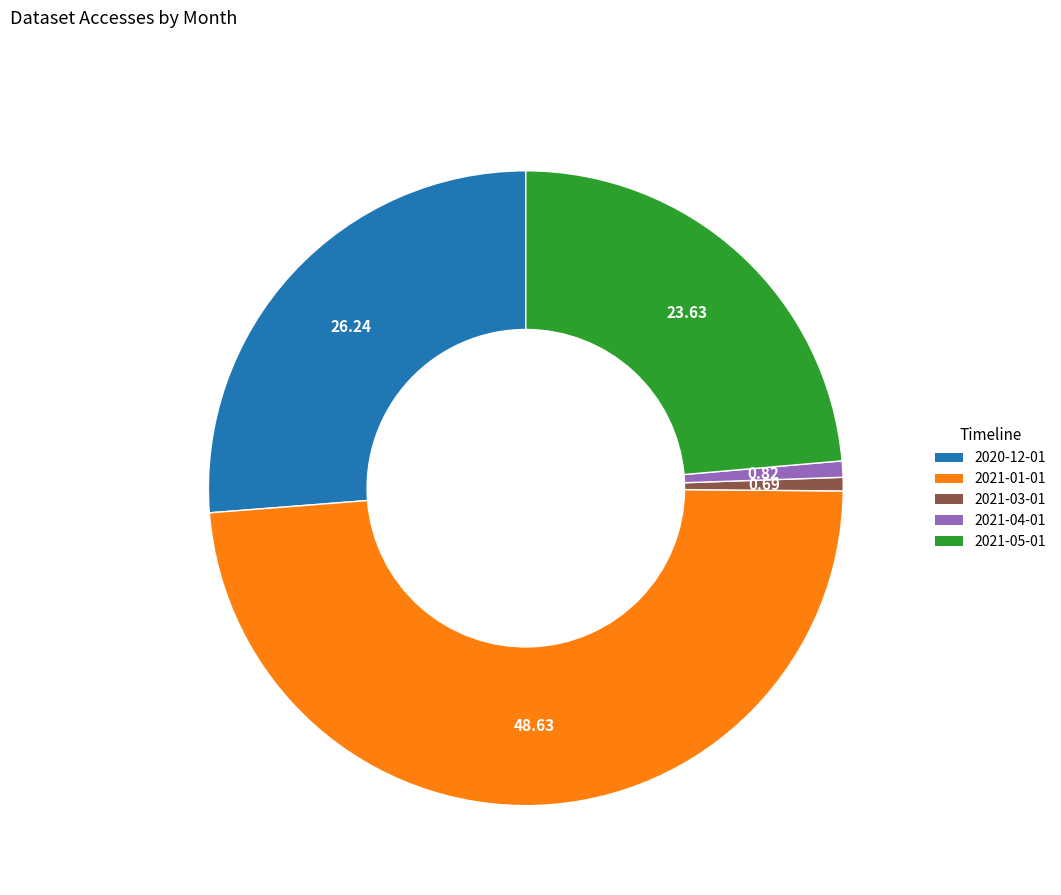

Is it true that 2020-12-01 is 26% of the pie?

True